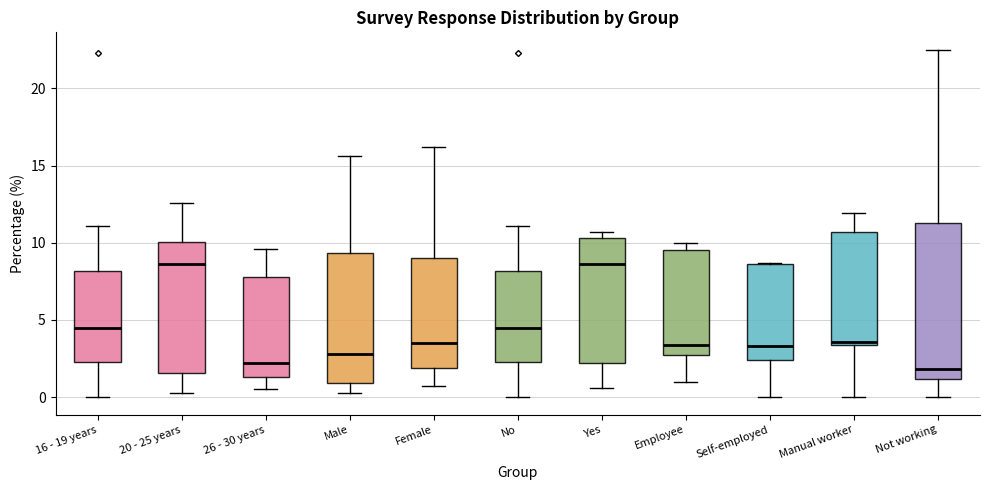

Reading left to right, read every box against the y-axis: the position of its median line, the range the box covers, and the ends of its whiskers. The values are not printed on the chart, so give them approximately, as read against the axis.

16 - 19 years: median 4.5, box 2.5 to 8.0, whiskers 0.0 to 11.0
20 - 25 years: median 8.5, box 1.5 to 10.0, whiskers 0.5 to 12.5
26 - 30 years: median 2.0, box 1.5 to 8.0, whiskers 0.5 to 9.5
Male: median 3.0, box 1.0 to 9.5, whiskers 0.5 to 15.5
Female: median 3.5, box 2.0 to 9.0, whiskers 0.5 to 16.0
No: median 4.5, box 2.5 to 8.0, whiskers 0.0 to 11.0
Yes: median 8.5, box 2.0 to 10.5, whiskers 0.5 to 10.5 (just above the box's upper edge)
Employee: median 3.5, box 2.5 to 9.5, whiskers 1.0 to 10.0
Self-employed: median 3.5, box 2.5 to 8.5, whiskers 0.0 to 8.5
Manual worker: median 3.5 (just above the box's lower edge), box 3.5 to 10.5, whiskers 0.0 to 12.0
Not working: median 2.0, box 1.0 to 11.5, whiskers 0.0 to 22.5